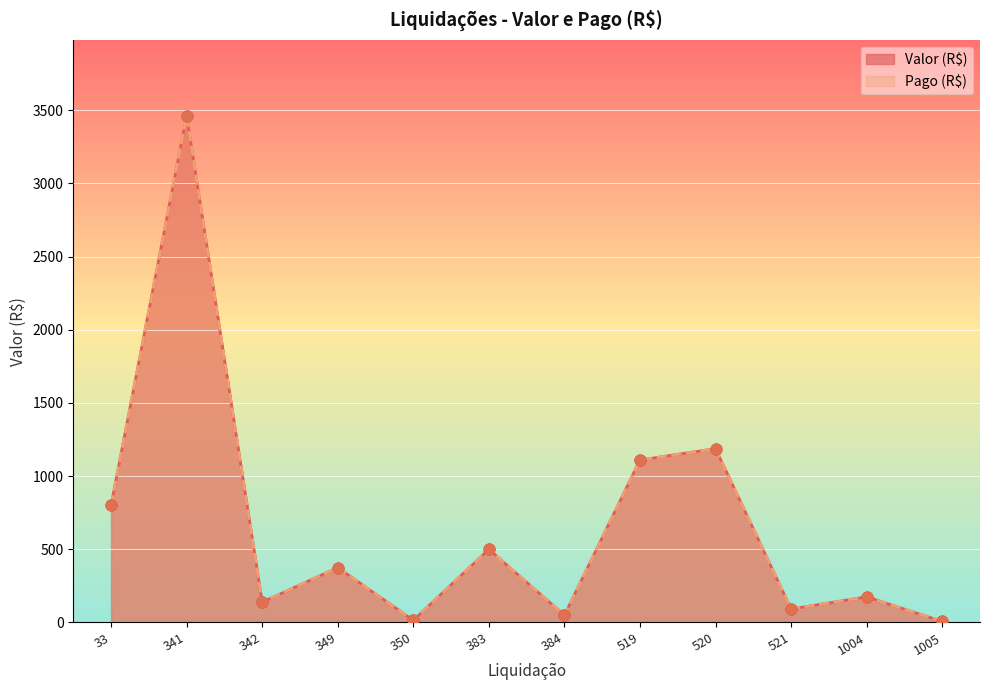

Which series contains the lowest Y value?

Valor (R$)